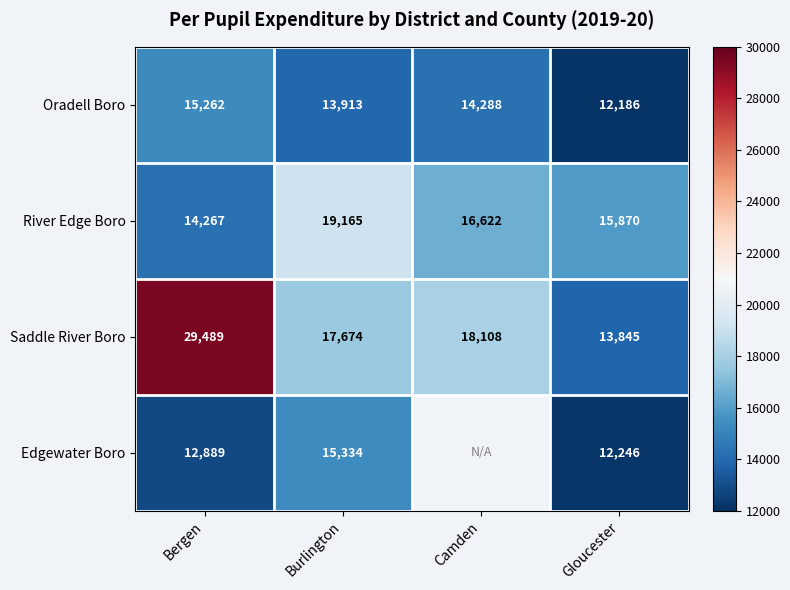

At Bergen, list the series in order from largest to smallest.

Saddle River Boro, Oradell Boro, River Edge Boro, Edgewater Boro